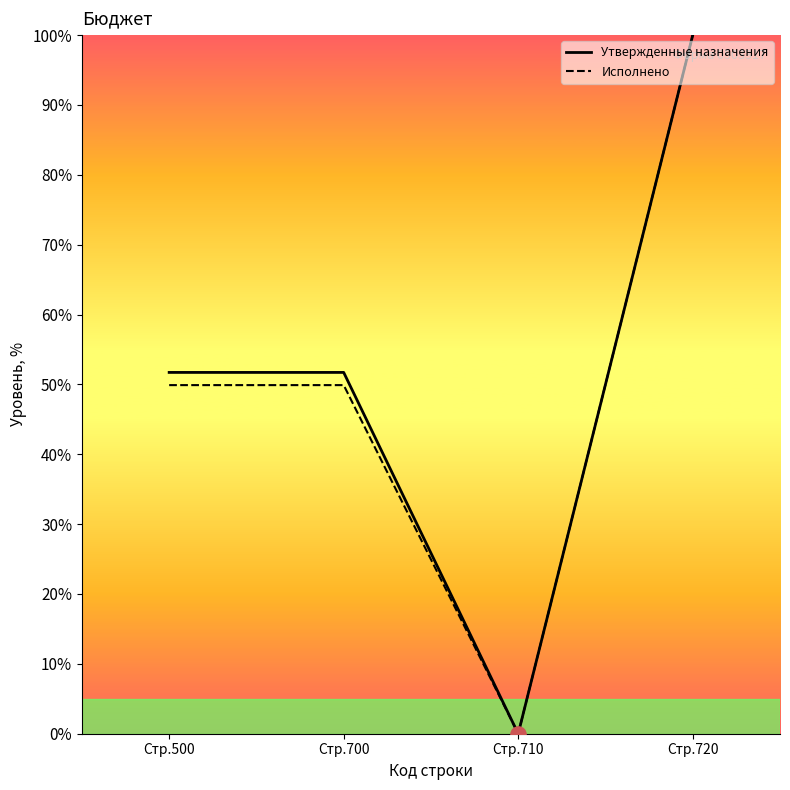

What are all the series names shown in the legend?

Утвержденные назначения, Исполнено